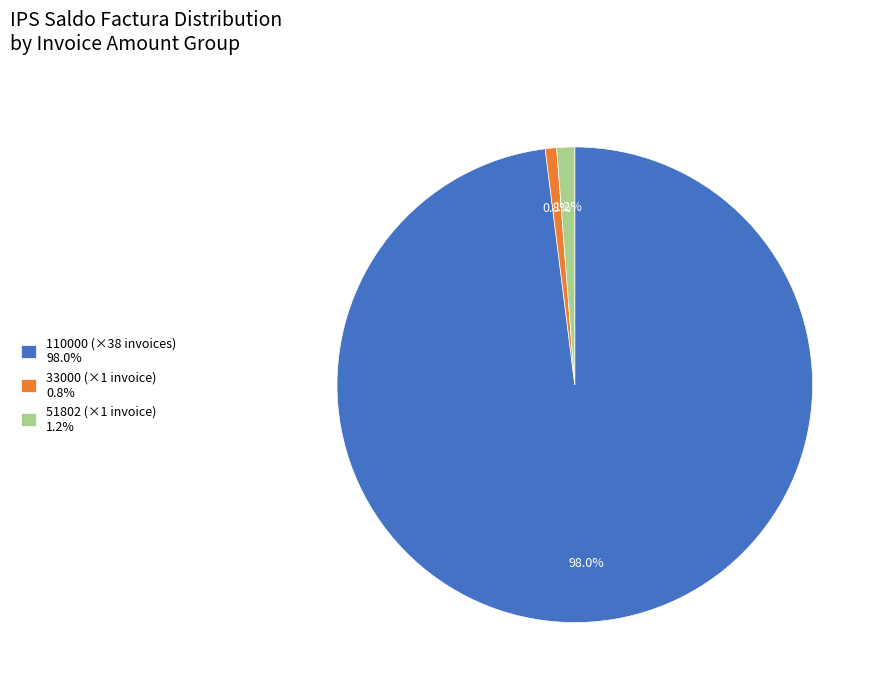

Which has a higher value, 33000 (×1 invoice) 0.8% or 110000 (×38 invoices) 98.0%?

110000 (×38 invoices) 98.0%